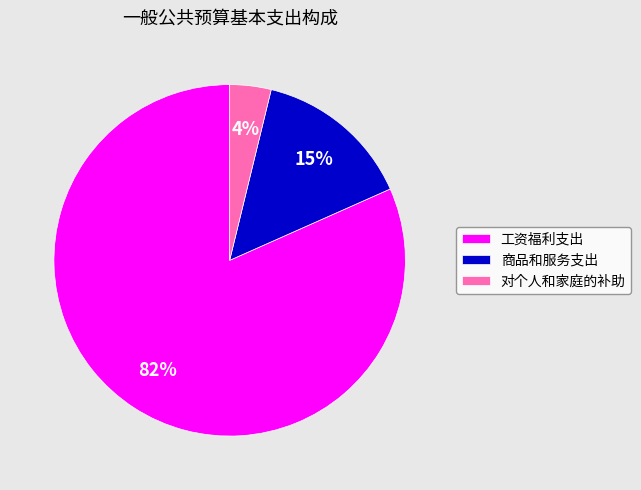

Count the number of slices in the pie.

3